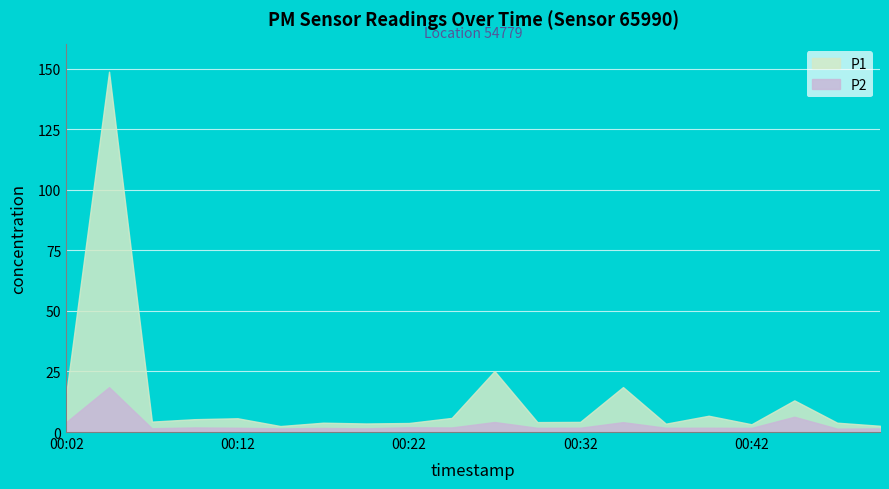

Which series has the largest range (max minus min)?

P1